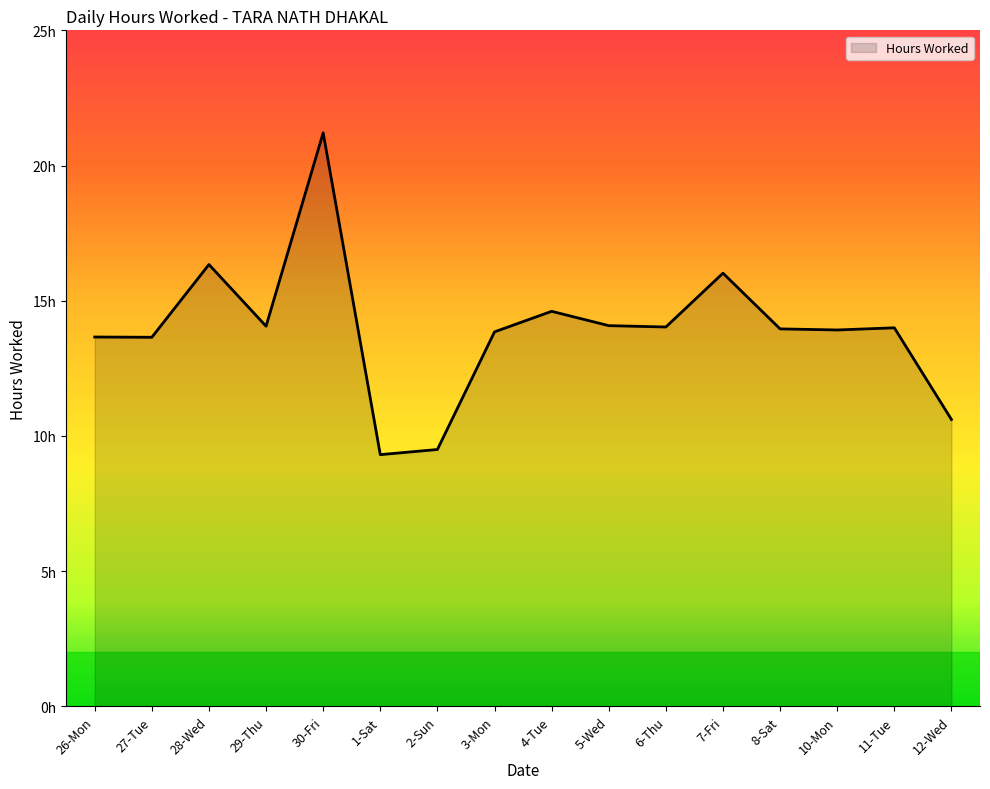

Does the chart display data point markers on the line(s)?

No